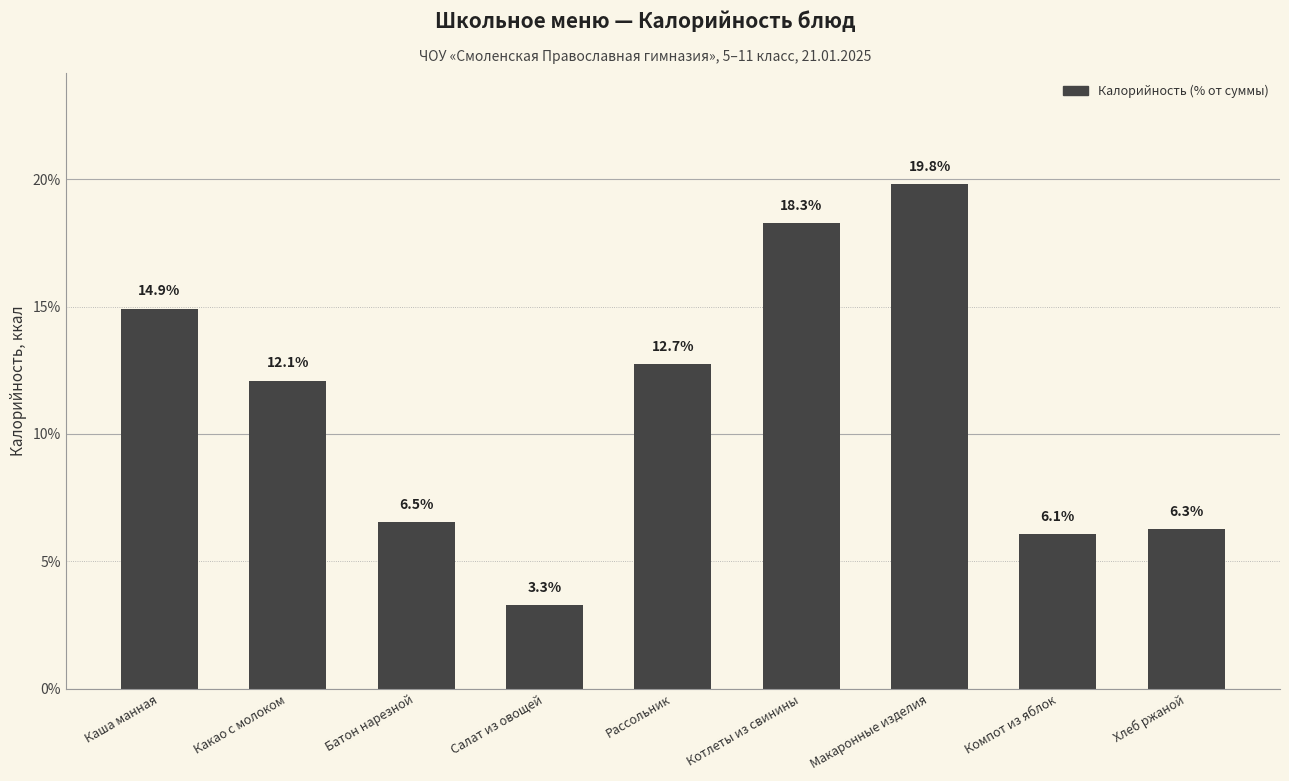

How many bars are there in total?

9